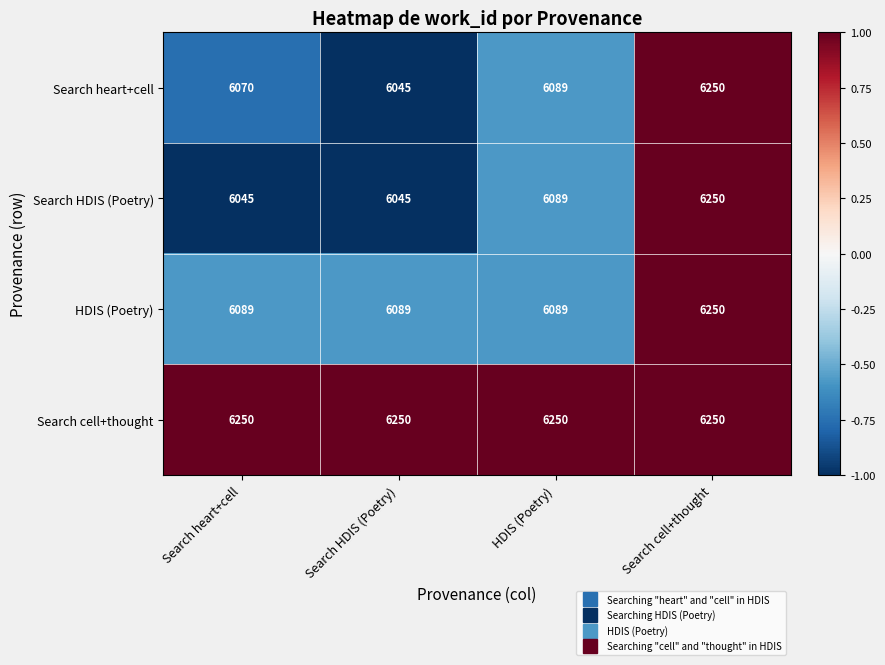

The value of Search HDIS (Poetry) at Search HDIS (Poetry) is 10596. True or false?

False